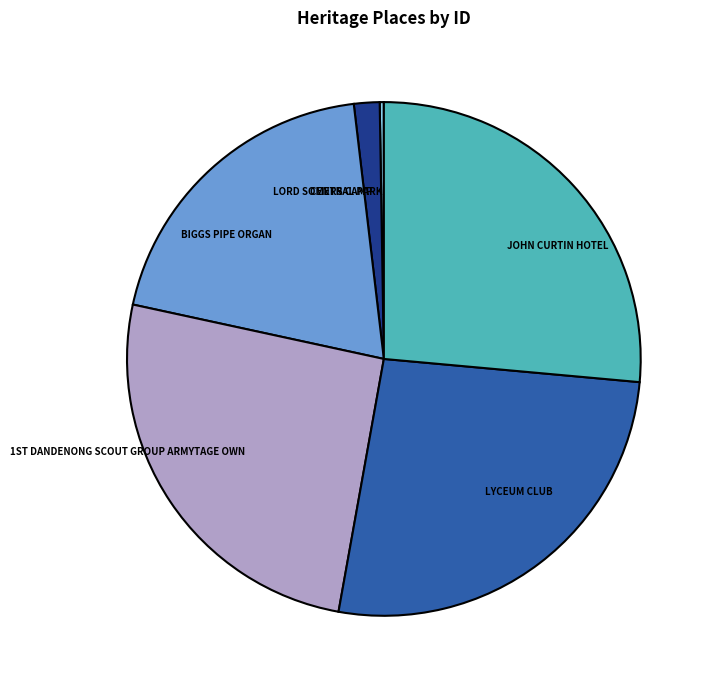

Is there any slice that represents more than half of the pie?

No